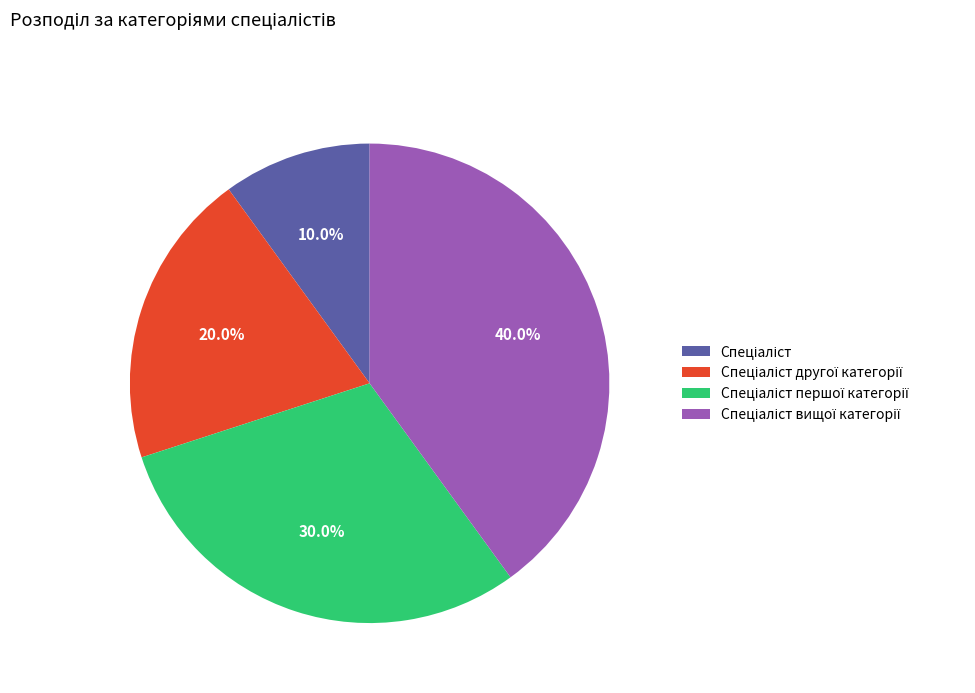

How many slices are in this pie chart?

4